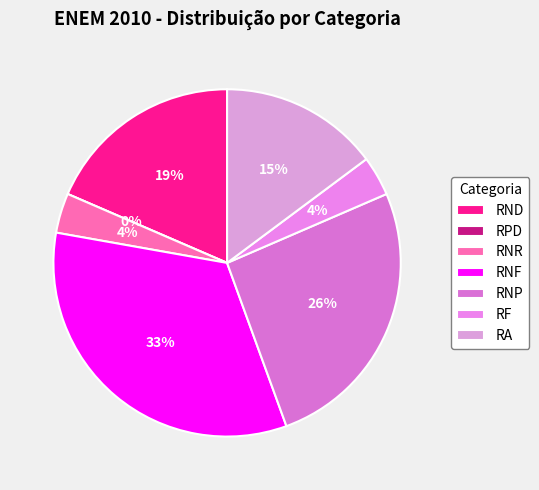

To the nearest percent, what is the average slice percentage?

14%